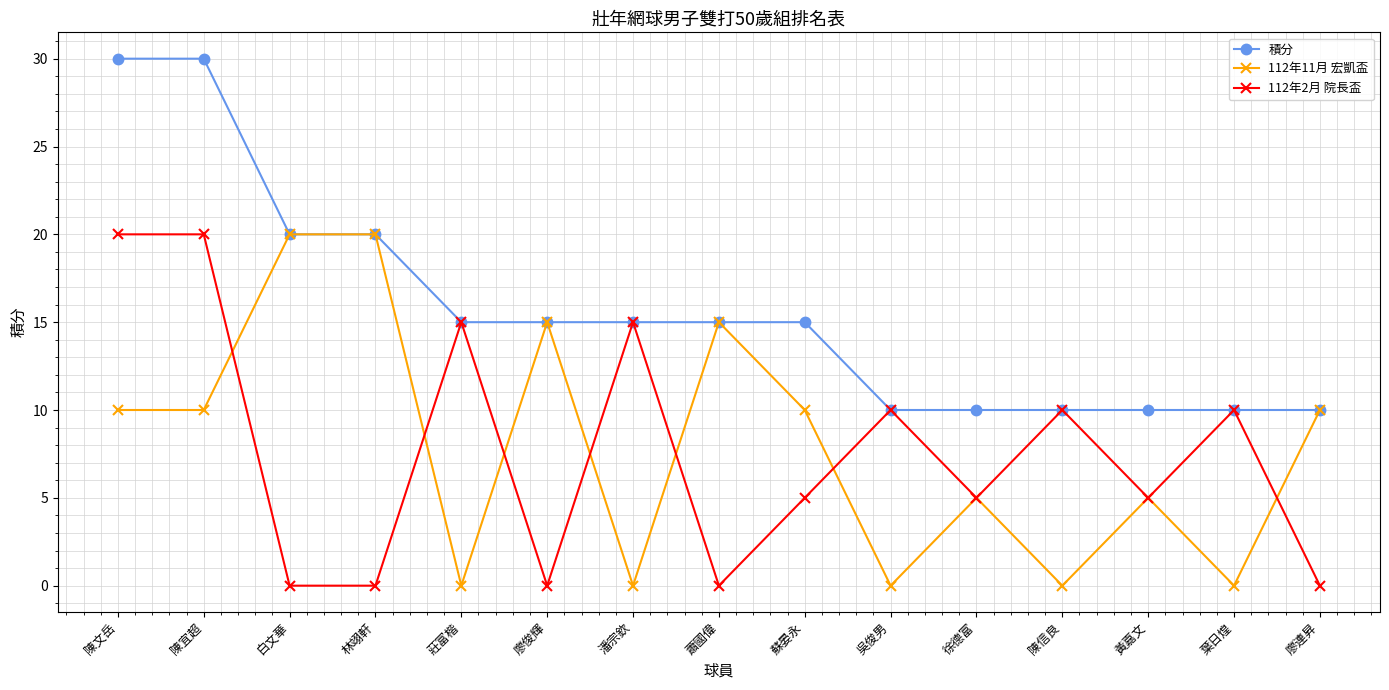

Count the 112年2月 院長盃 values in the range 0 to 15.

13